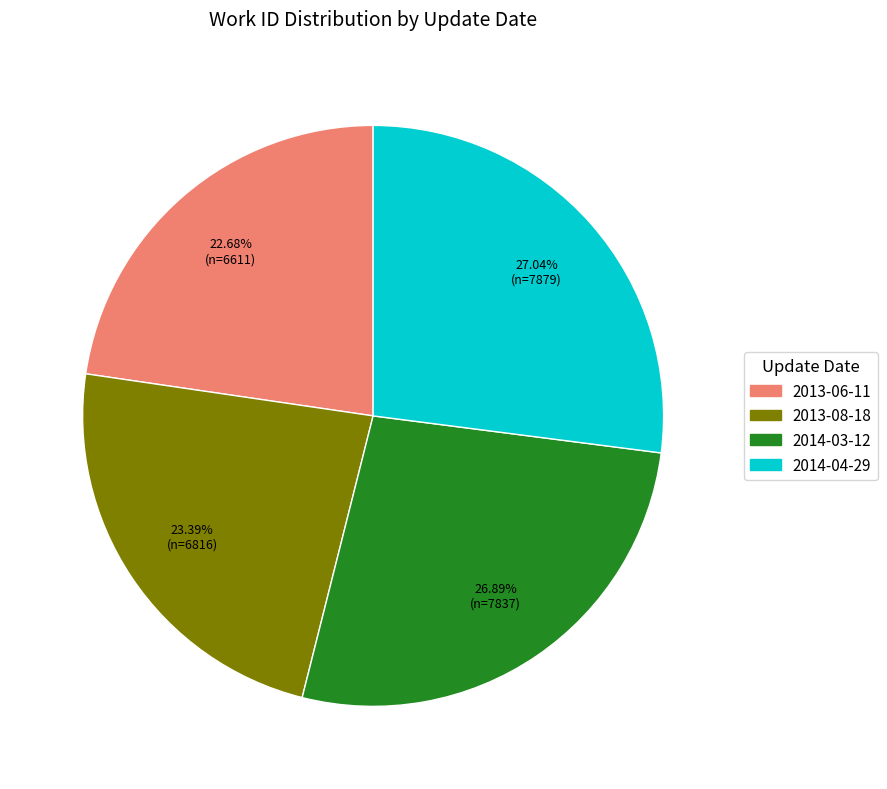

What is the ratio of the value at 2013-08-18 to the value at 2013-06-11?

1.0